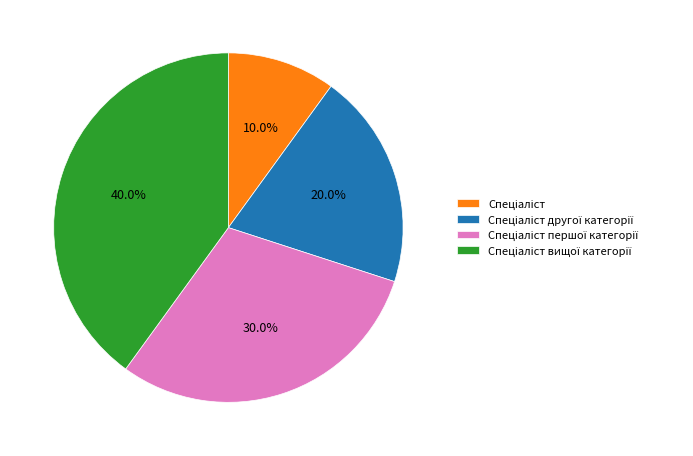

Is there any slice that represents more than half of the pie?

No